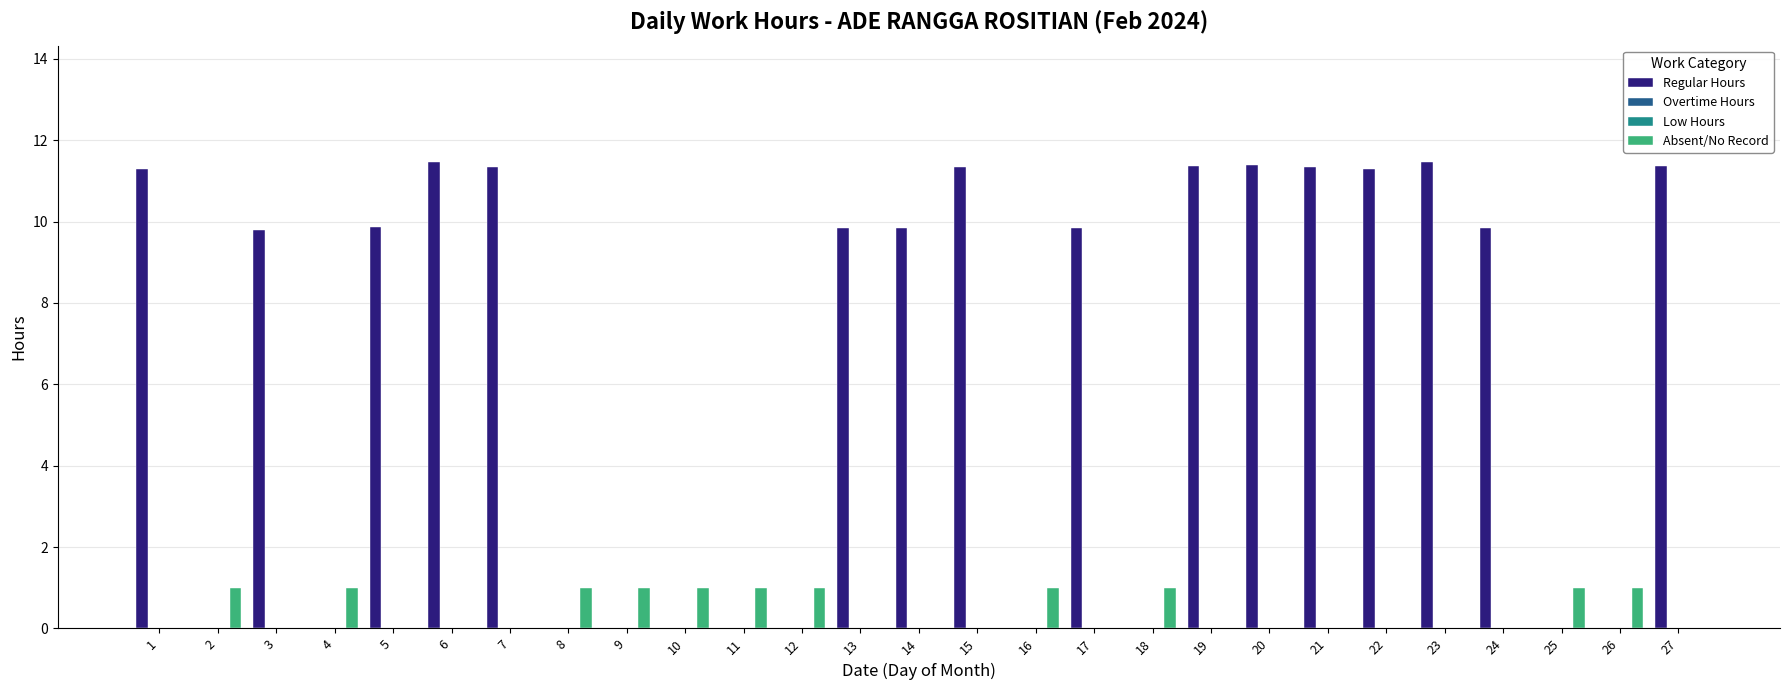

Count the number of data series in this chart.

4